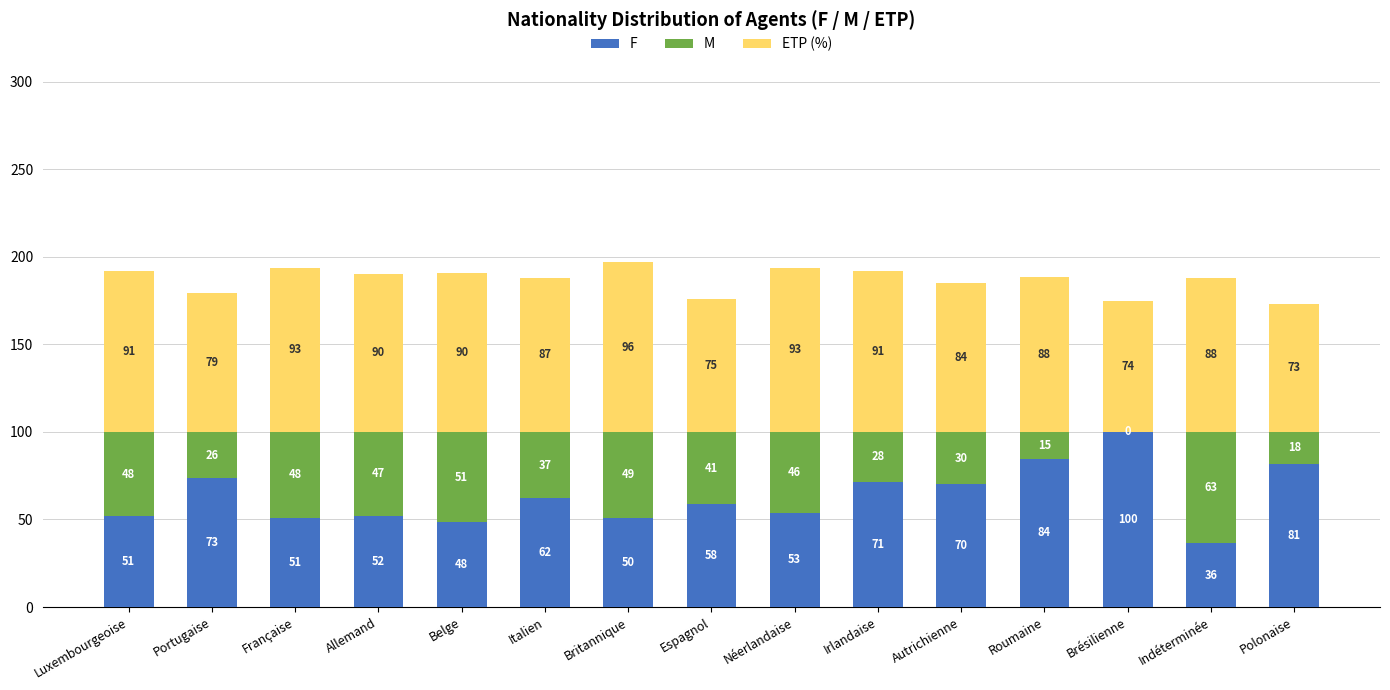

What value does the F series have at Luxembourgeoise?

51.9